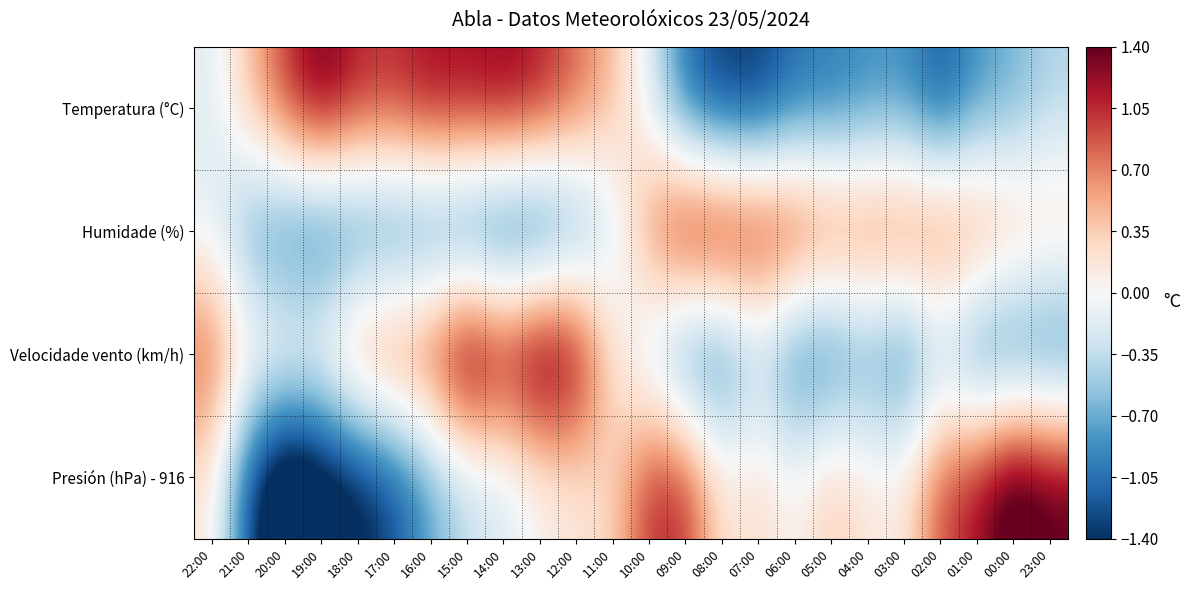

Reading right to left, what are all the values shown in this chart?

Temperatura (°C): 23:00=-0.4	00:00=-0.7	01:00=-0.8	02:00=-1.2	03:00=-0.9	04:00=-0.9	05:00=-1.0	06:00=-1.1	07:00=-1.4	08:00=-1.4	09:00=-1.1	10:00=-0.2	11:00=0.4	12:00=0.8	13:00=1.1	14:00=1.3	15:00=1.2	16:00=1.2	17:00=1.1	18:00=1.1	19:00=1.4	20:00=1.0	21:00=0.4	22:00=-0.2
Humidade (%): 23:00=0.4	00:00=0.5	01:00=0.8	02:00=0.9	03:00=0.9	04:00=0.9	05:00=0.9	06:00=1.2	07:00=1.3	08:00=1.4	09:00=1.4	10:00=0.8	11:00=-0.3	12:00=-0.9	13:00=-1.3	14:00=-1.3	15:00=-1.2	16:00=-1.0	17:00=-1.0	18:00=-1.0	19:00=-1.2	20:00=-1.0	21:00=-0.8	22:00=-0.1
Velocidade vento (km/h): 23:00=-1.1	00:00=-1.1	01:00=-1.1	02:00=-0.5	03:00=-1.1	04:00=-0.8	05:00=-1.1	06:00=-1.1	07:00=-0.5	08:00=-1.1	09:00=-1.1	10:00=-0.4	11:00=0.2	12:00=1.5	13:00=1.8	14:00=1.3	15:00=1.8	16:00=1.0	17:00=0.9	18:00=0.8	19:00=0.2	20:00=0.2	21:00=0.2	22:00=0.9
Presión (hPa) - 916: 23:00=1.5	00:00=1.7	01:00=1.2	02:00=0.9	03:00=0.2	04:00=0.2	05:00=0.4	06:00=0.0	07:00=0.3	08:00=0.2	09:00=1.1	10:00=1.1	11:00=0.3	12:00=0.2	13:00=0.0	14:00=-0.2	15:00=-0.4	16:00=-0.8	17:00=-1.3	18:00=-1.5	19:00=-1.8	20:00=-2.1	21:00=-1.3	22:00=0.2